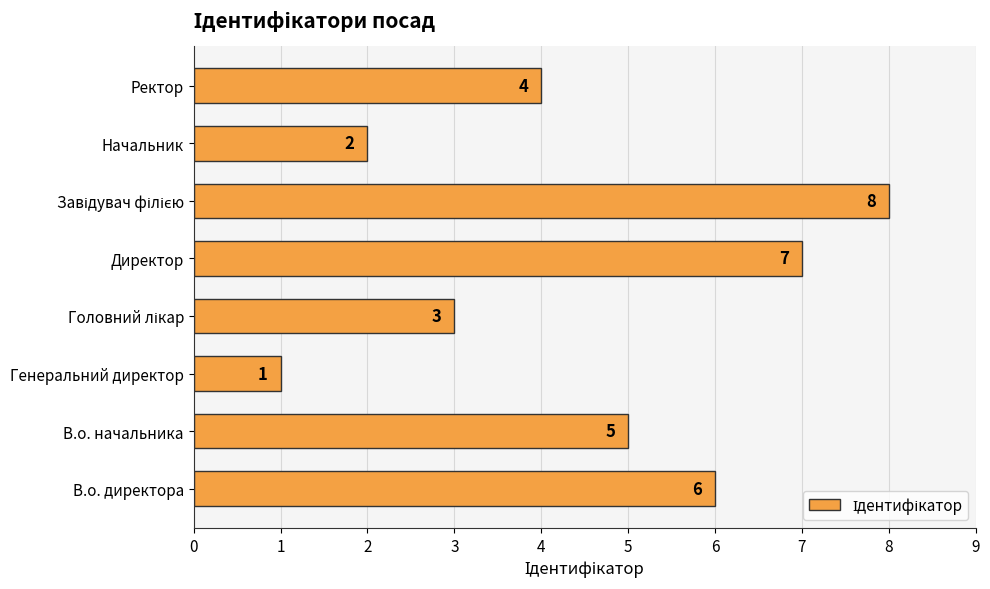

What is the change in value from В.о. начальника to Директор?

+2